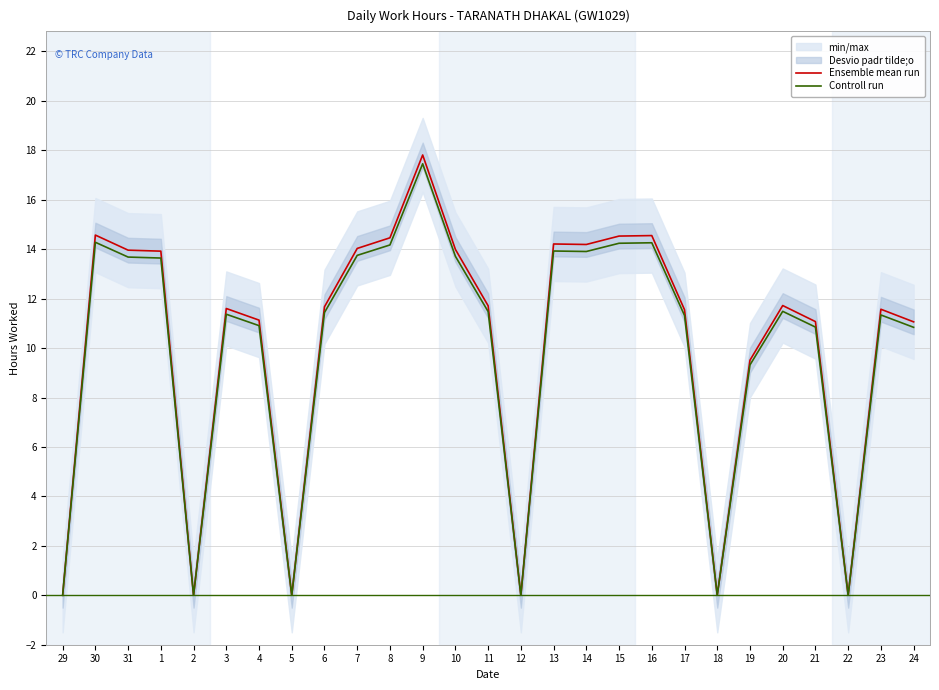

The value of Ensemble mean run at 29 is 9.1. True or false?

False